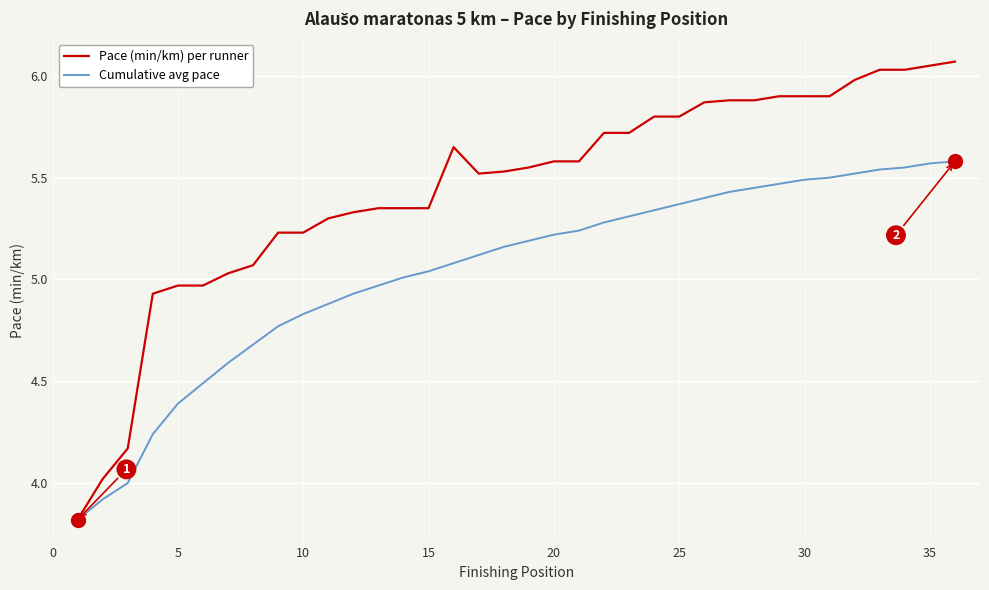

How many series are shown in this chart?

2